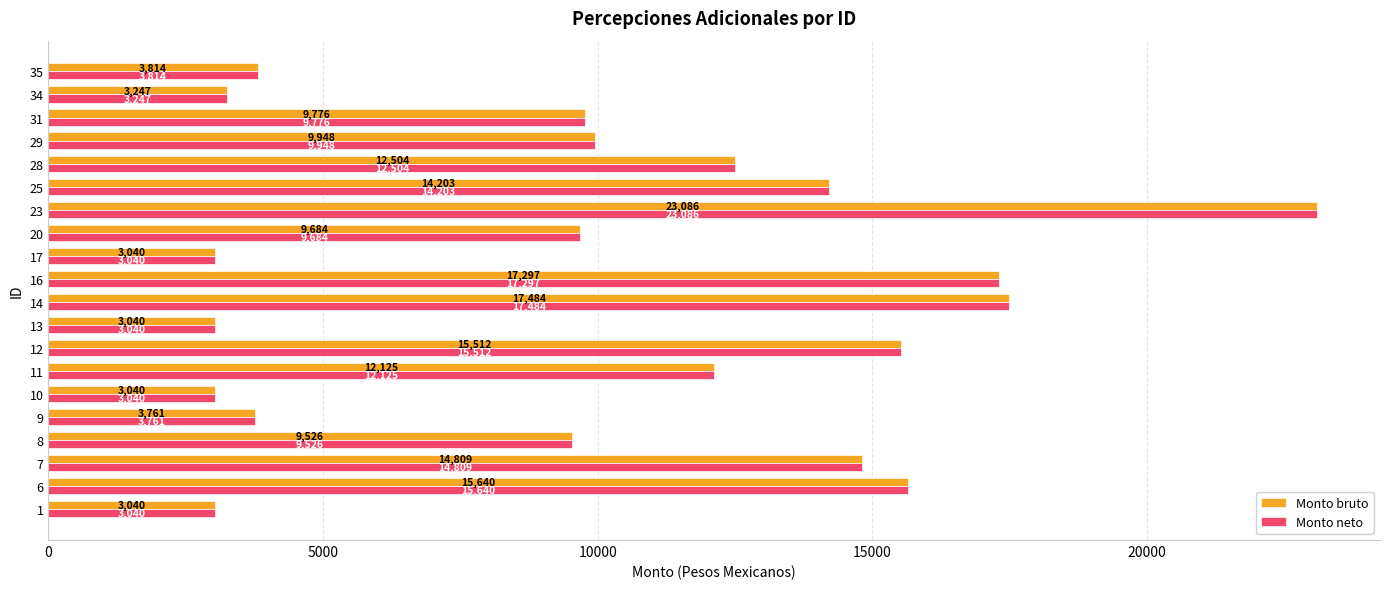

What value does the Monto bruto series have at 9?

3760.6